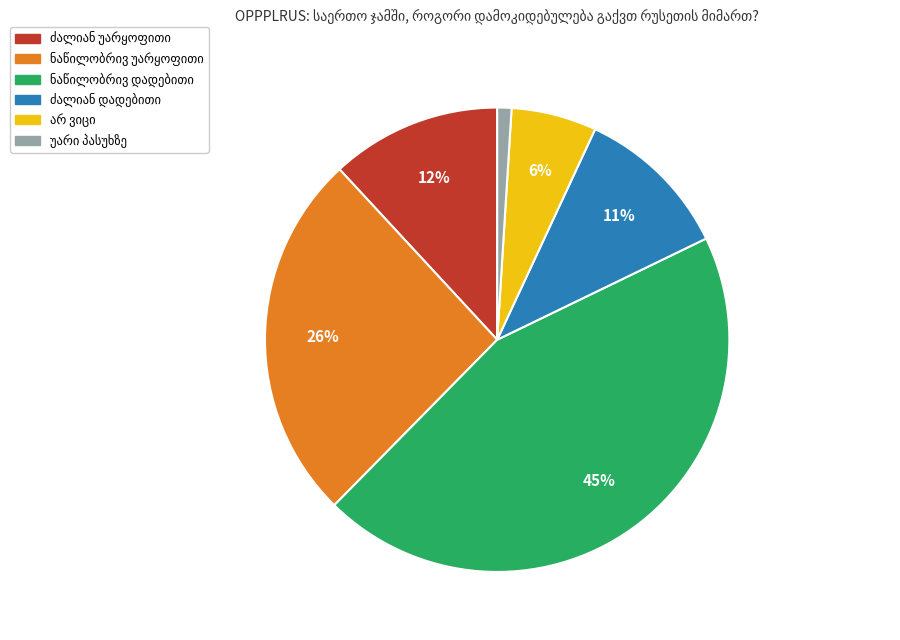

Count the number of slices in the pie.

6